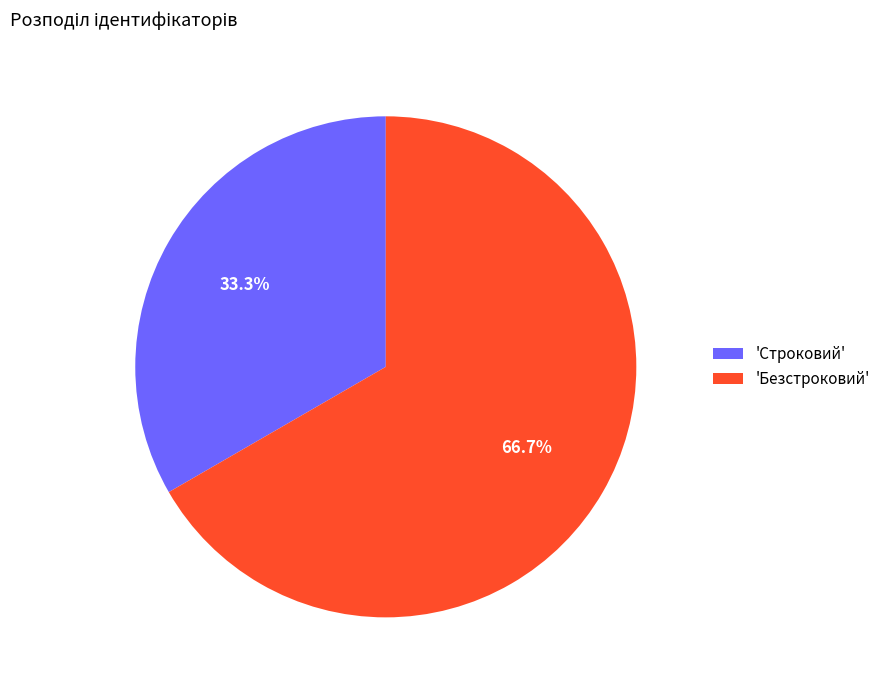

How many slices are in this pie chart?

2